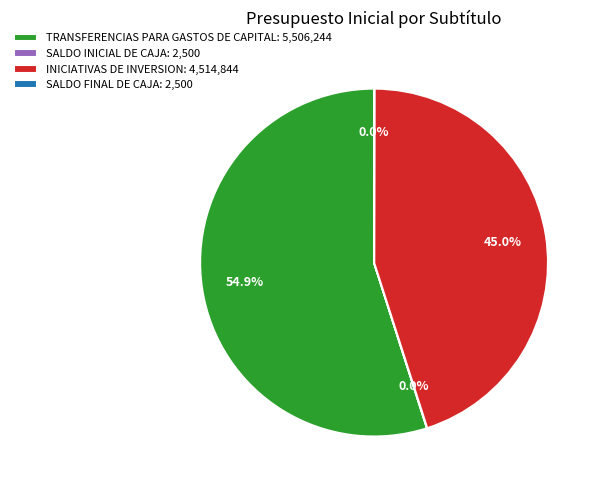

Which slice represents more than half of the pie?

TRANSFERENCIAS PARA GASTOS DE CAPITAL: 5,506,244